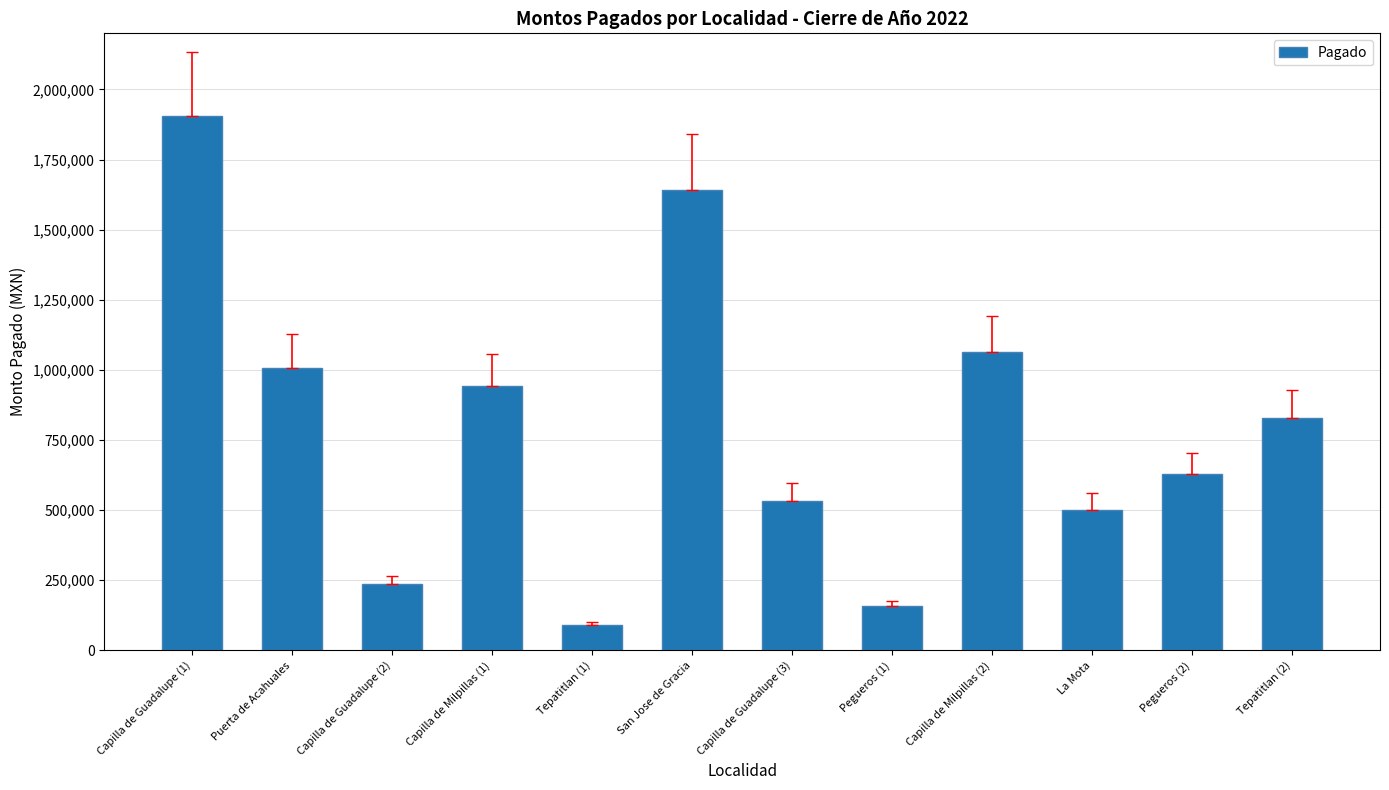

Which has a higher value, Tepatitlan (2) or Puerta de Acahuales?

Puerta de Acahuales